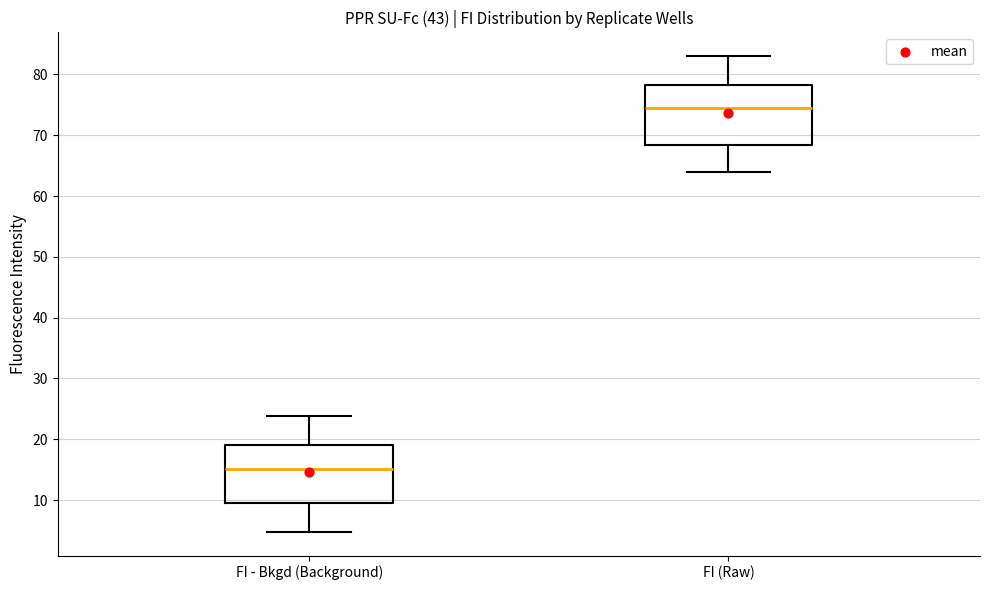

Reading left to right, read every box against the y-axis: the position of its median line, the range the box covers, and the ends of its whiskers. The values are not printed on the chart, so give them approximately, as read against the axis.

FI - Bkgd (Background): median 15, box 10 to 19, whiskers 5 to 24
FI (Raw): median 74, box 68 to 78, whiskers 64 to 83